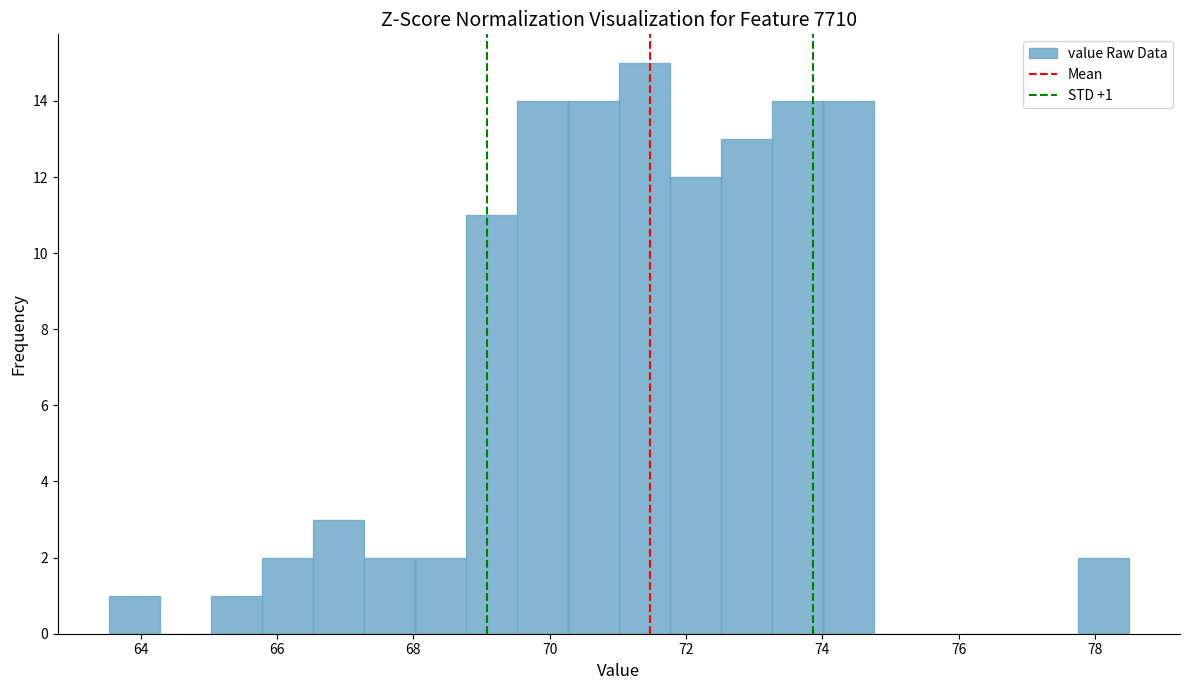

Around what value on the x-axis is the tallest bar? Give the approximate position of its centre, as read against the axis.

71.4